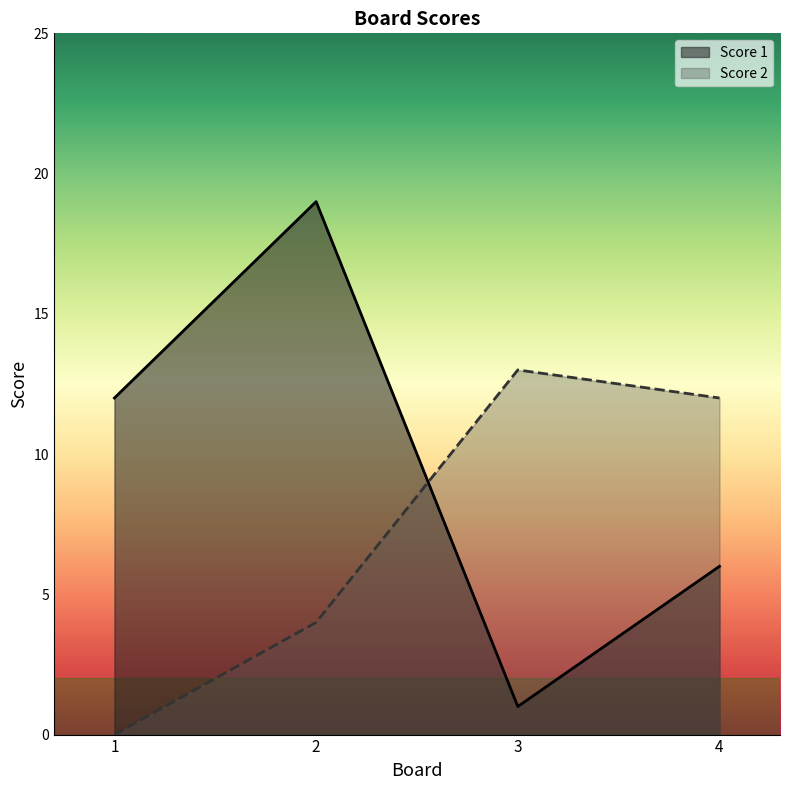

How many intersections are there between Score 2 and Score 1?

1